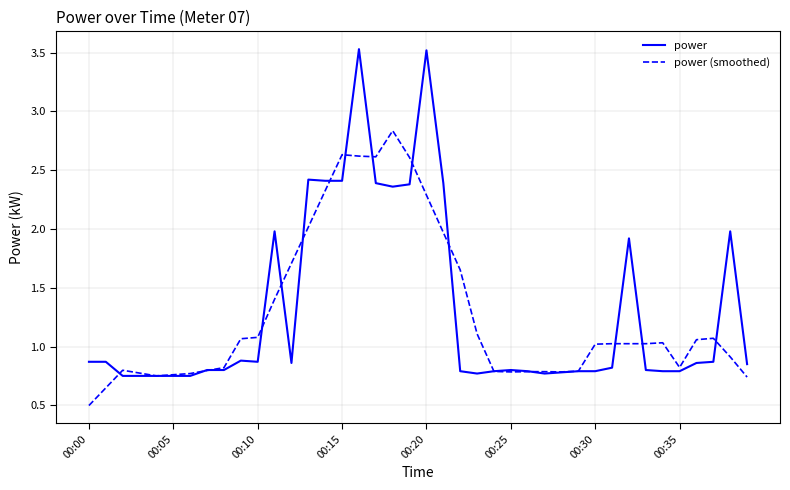

Which series has the largest range (max minus min)?

power